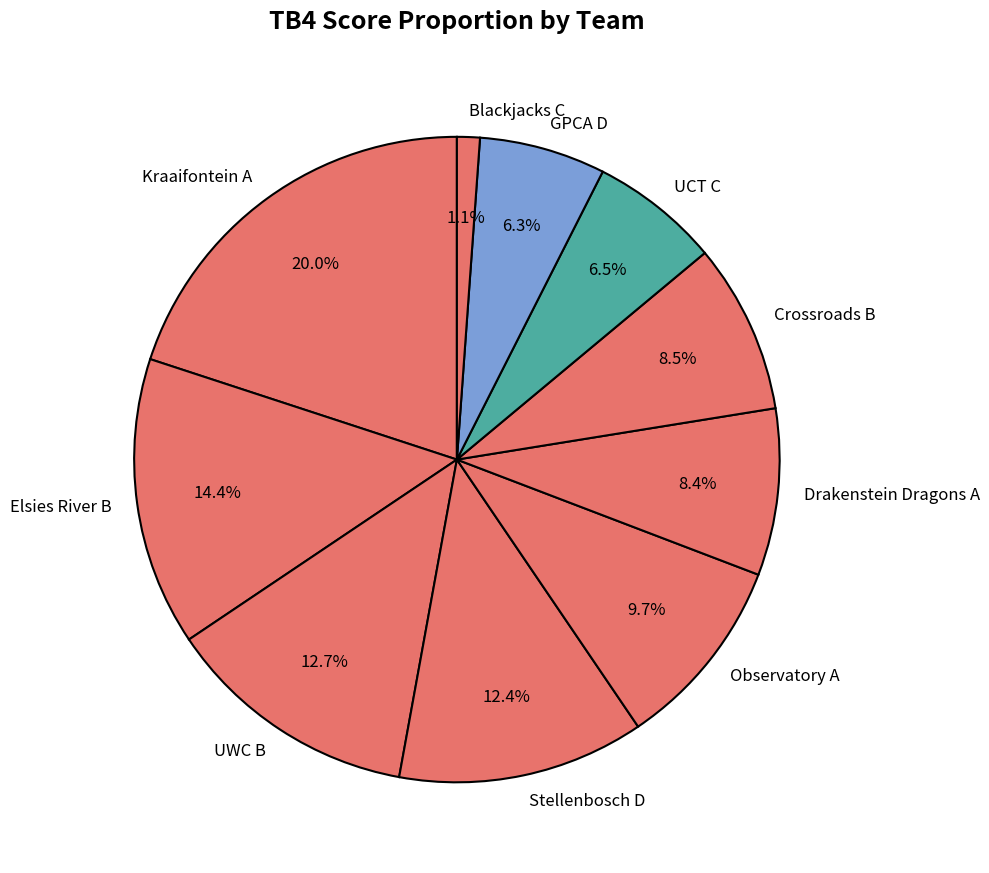

The Blackjacks C slice represents 1% of the pie. True or false?

True